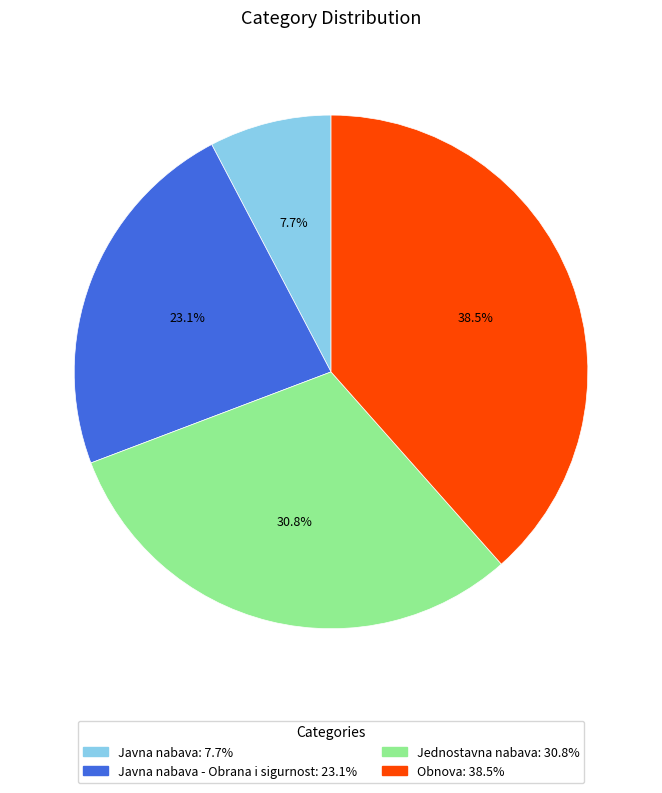

Is there any slice that represents more than half of the pie?

No